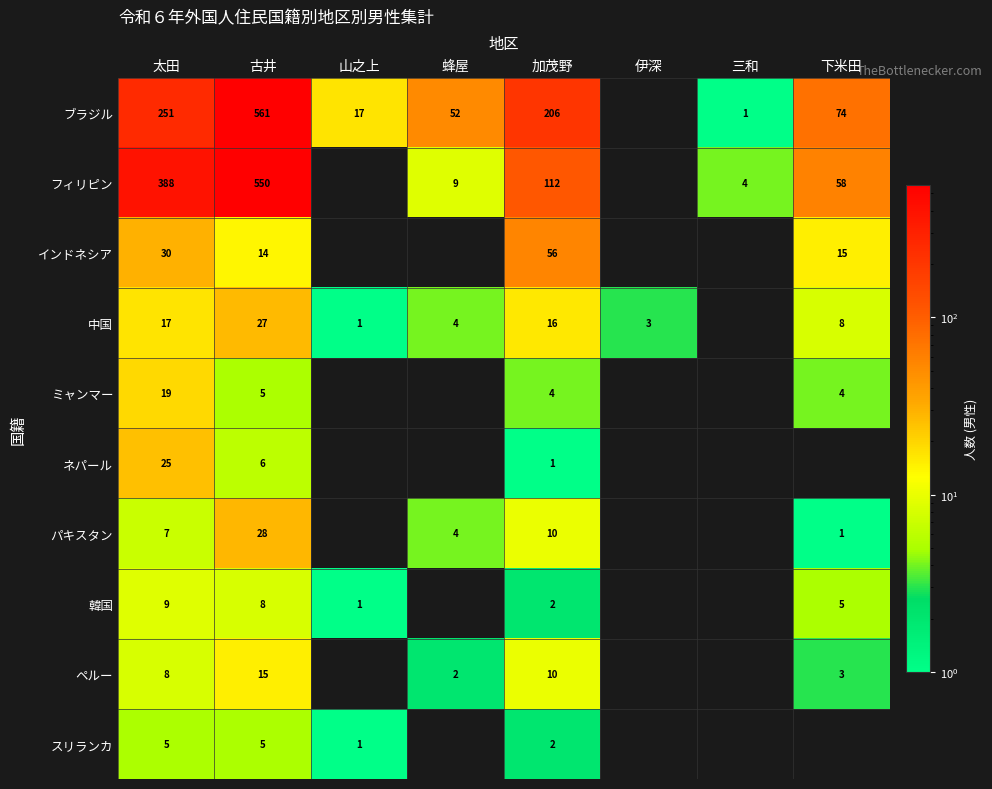

True or false: パキスタン has a value of 10 at 加茂野.

True